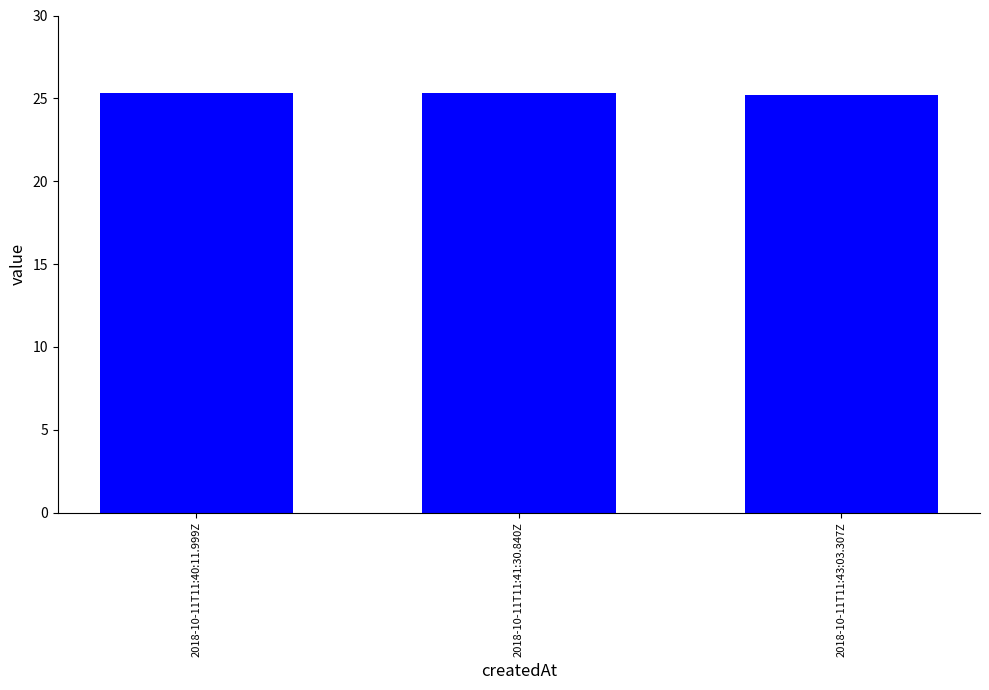

What is the ratio of the value at 2018-10-11T11:43:03.307Z to the value at 2018-10-11T11:41:30.840Z?

1.0